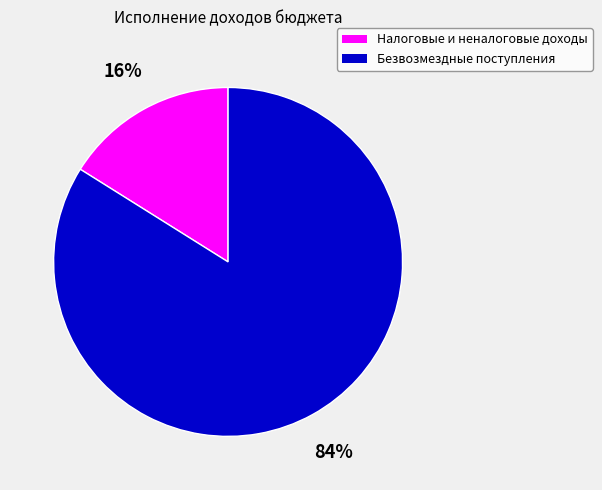

How many slices are in this pie chart?

2